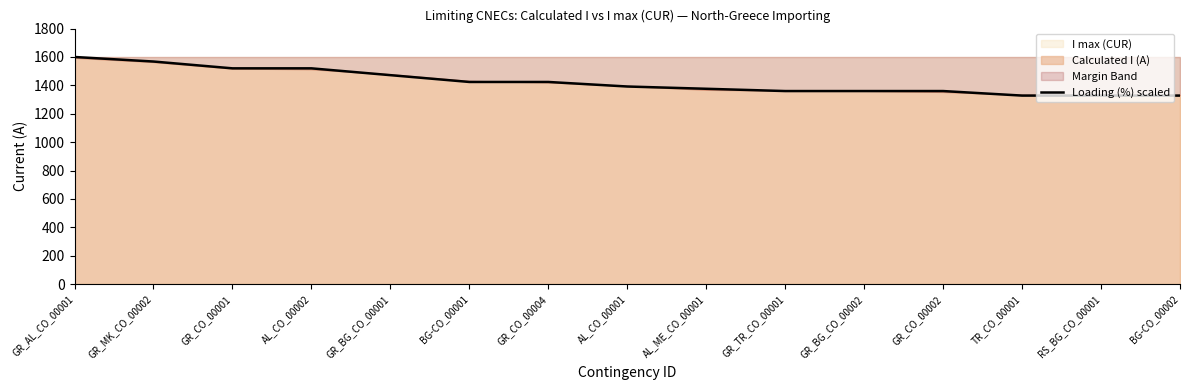

Rank the categories by value from highest to lowest.

GR_AL_CO_00001, GR_MK_CO_00002, GR_CO_00001, AL_CO_00002, GR_BG_CO_00001, BG-CO_00001, GR_CO_00004, AL_CO_00001, AL_ME_CO_00001, GR_TR_CO_00001, GR_BG_CO_00002, GR_CO_00002, TR_CO_00001, RS_BG_CO_00001, BG-CO_00002